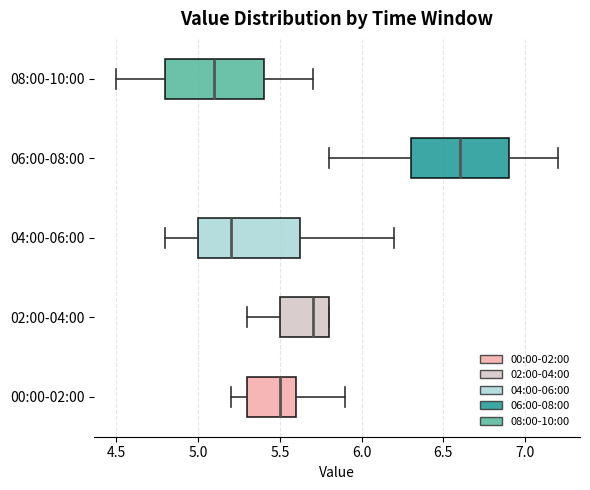

Reading bottom to top, transcribe this box plot: for each box, give where its median line is, the range the box spans, and where its two whiskers end, as read against the x-axis. The values are not printed on the chart, so give them approximately, as read against the axis.

00:00-02:00: median 5.50, box 5.30 to 5.60, whiskers 5.20 to 5.90
02:00-04:00: median 5.70, box 5.50 to 5.80, whiskers 5.30 to 5.80
04:00-06:00: median 5.20, box 5.00 to 5.65, whiskers 4.80 to 6.20
06:00-08:00: median 6.60, box 6.30 to 6.90, whiskers 5.80 to 7.20
08:00-10:00: median 5.10, box 4.80 to 5.40, whiskers 4.50 to 5.70